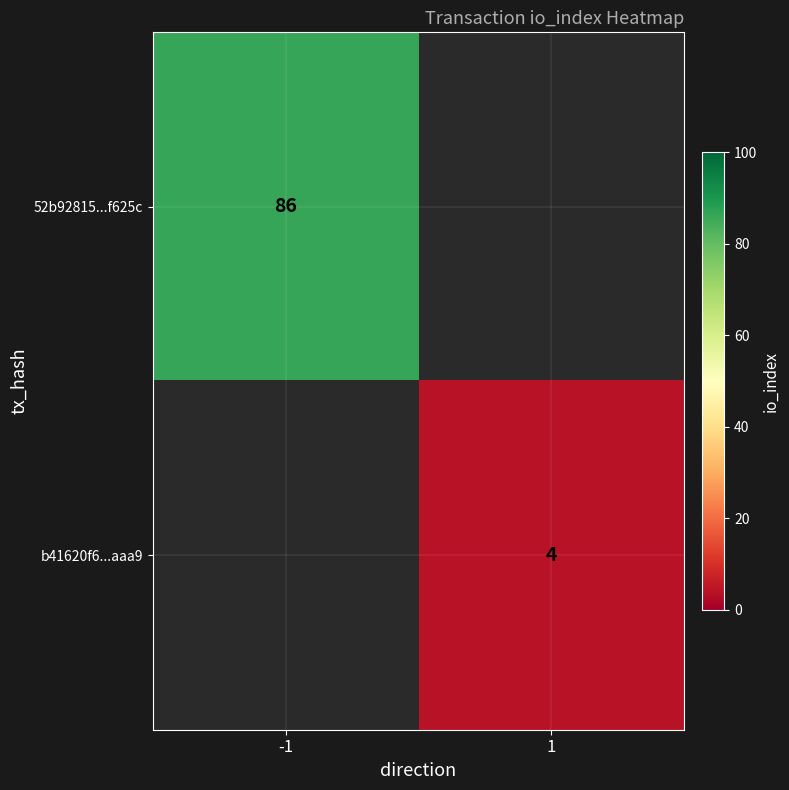

How many distinct data groups are displayed?

2